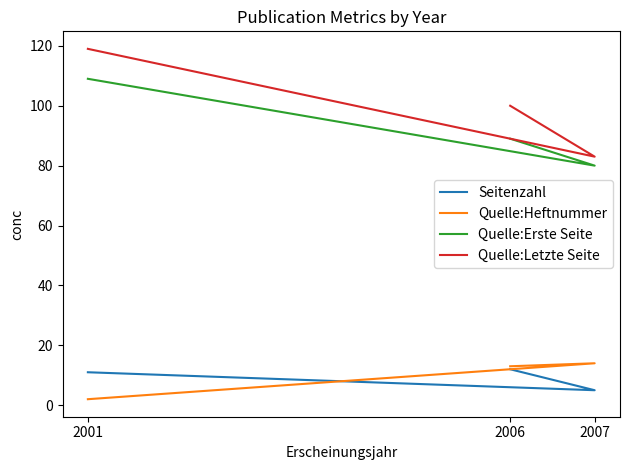

What are all the series names shown in the legend?

Seitenzahl, Quelle:Heftnummer, Quelle:Erste Seite, Quelle:Letzte Seite